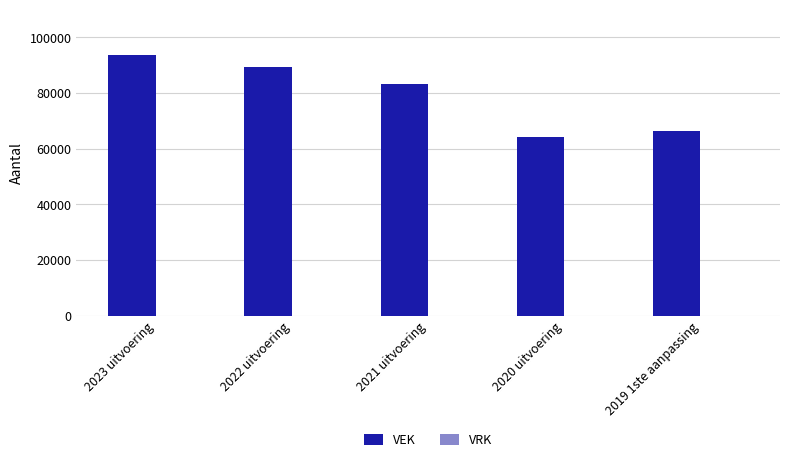

Approximately how many times larger is the value at 2023 uitvoering compared to 2019 1ste aanpassing?

1.4